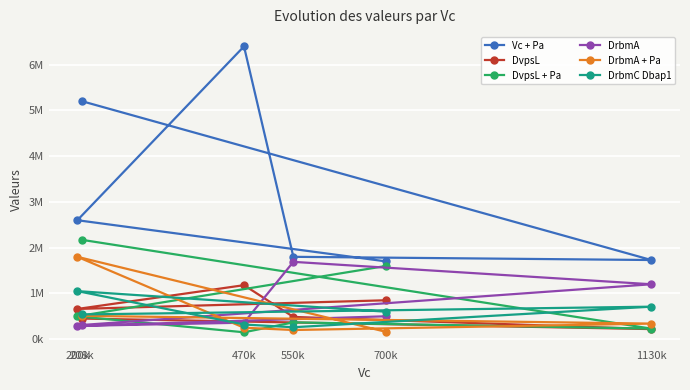

Which series ends up on top after the final intersection of DvpsL and DrbmC Dbap1?

DrbmC Dbap1